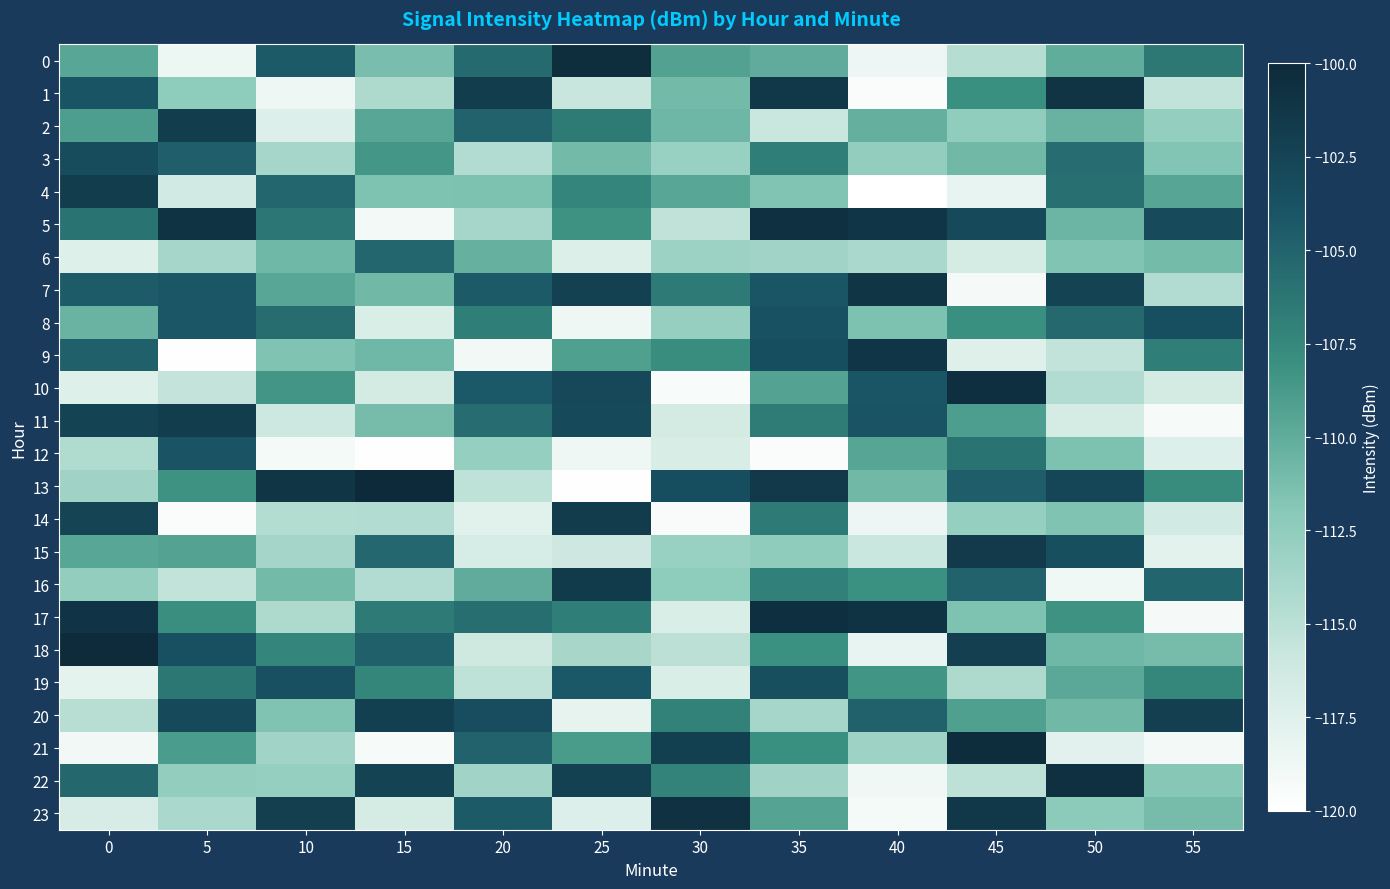

At 5, list the series in order from smallest to largest.

9, 14, 0, 4, 10, 16, 23, 6, 22, 1, 15, 21, 13, 17, 19, 3, 7, 8, 12, 18, 20, 2, 11, 5